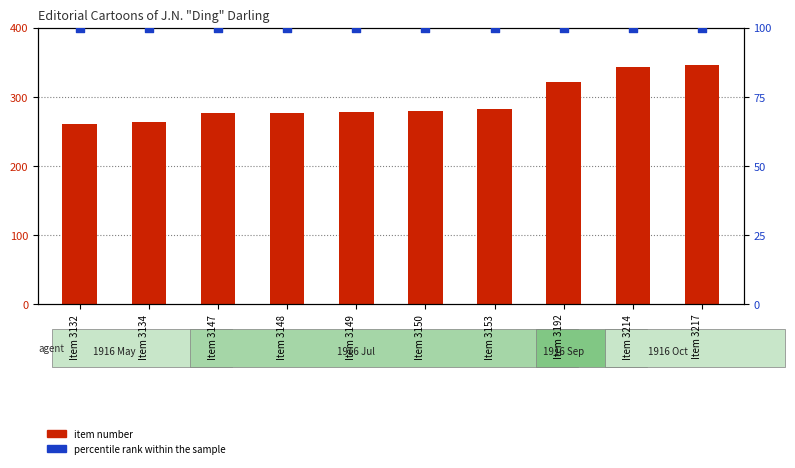

At how many categories does at least one series exceed 252?

10